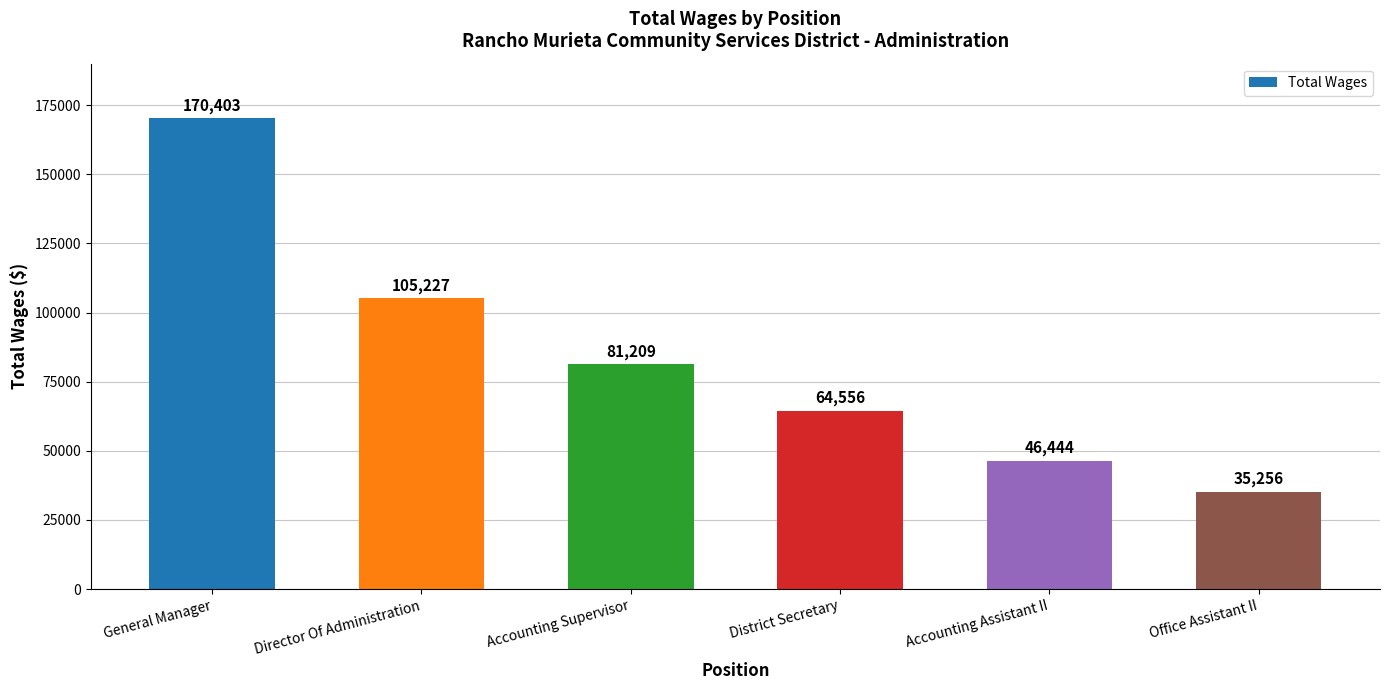

What is the difference between the values at Accounting Supervisor and Director Of Administration?

24018